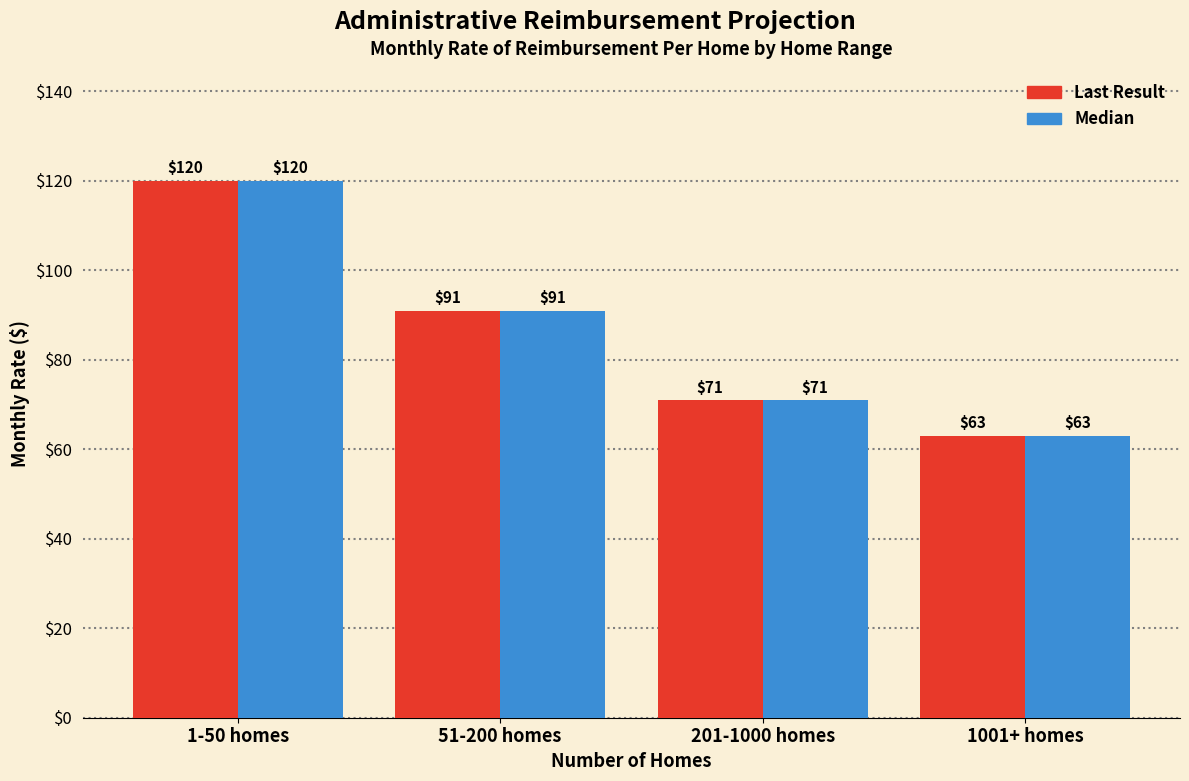

What is the minimum value shown in the chart?

63